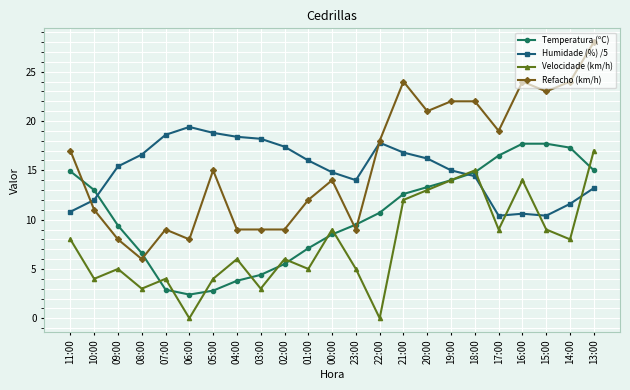

What is the value of the Refacho (km/h) point at the 4th from the left?

6.0